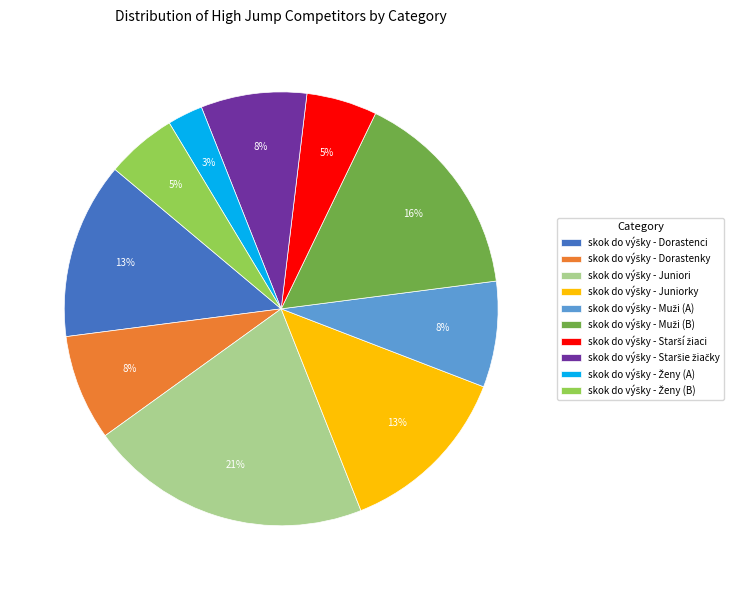

Is there any slice that represents more than half of the pie?

No